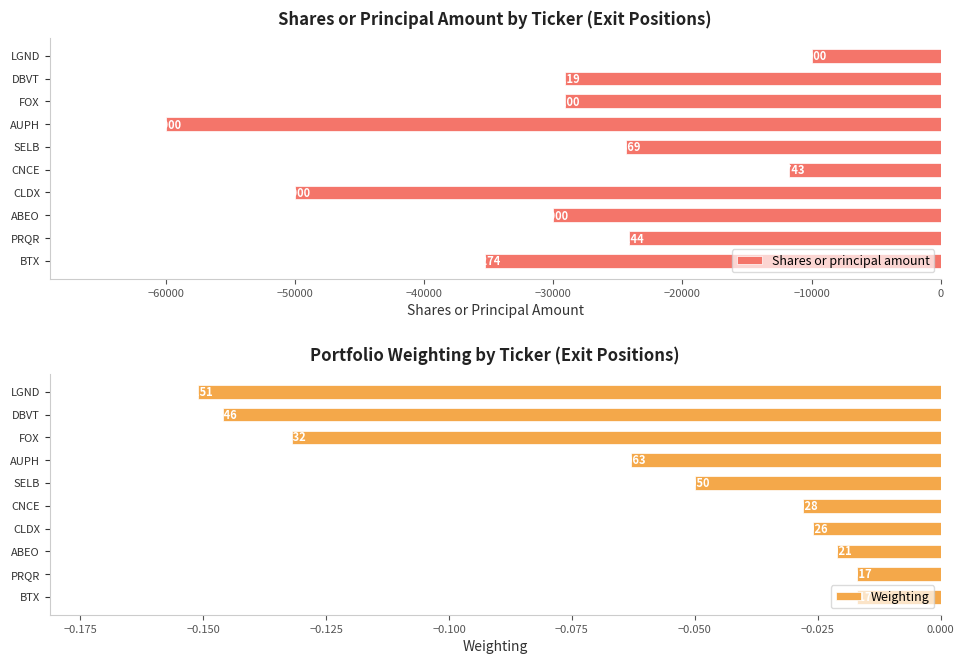

Reading left to right, transcribe all the data shown in this chart.

Shares or principal amount: -35274.0	-24144.0	-30000.0	-50000.0	-11743.0	-24369.0	-60000.0	-29100.0	-29119.0	-10000.0
Weighting: -0.0	-0.0	-0.0	-0.0	-0.0	-0.1	-0.1	-0.1	-0.1	-0.2